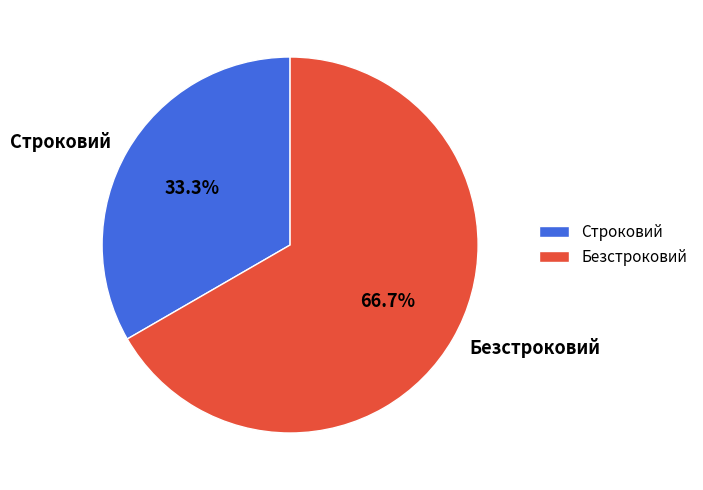

To the nearest percent, what portion does Строковий represent?

33%